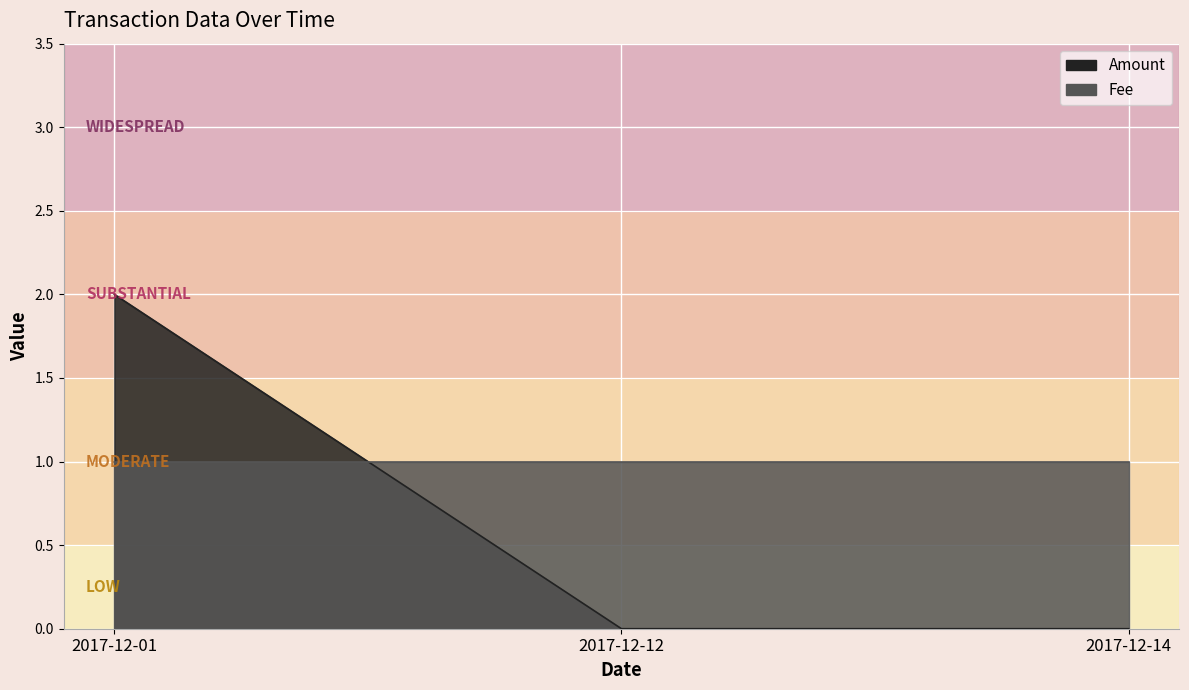

Rank the categories by value from highest to lowest.

2017-12-01, 2017-12-12, 2017-12-14